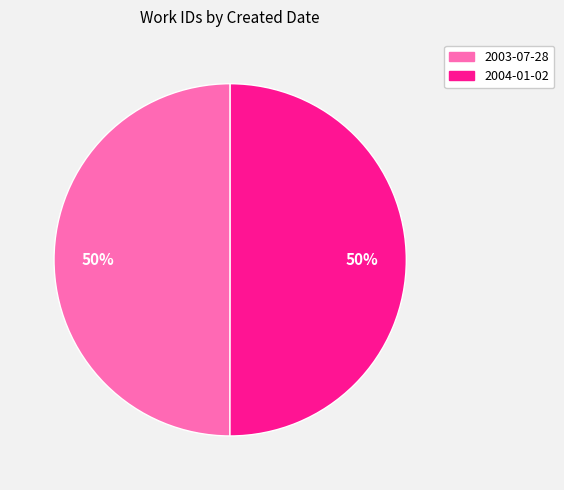

How many slices are in this pie chart?

2